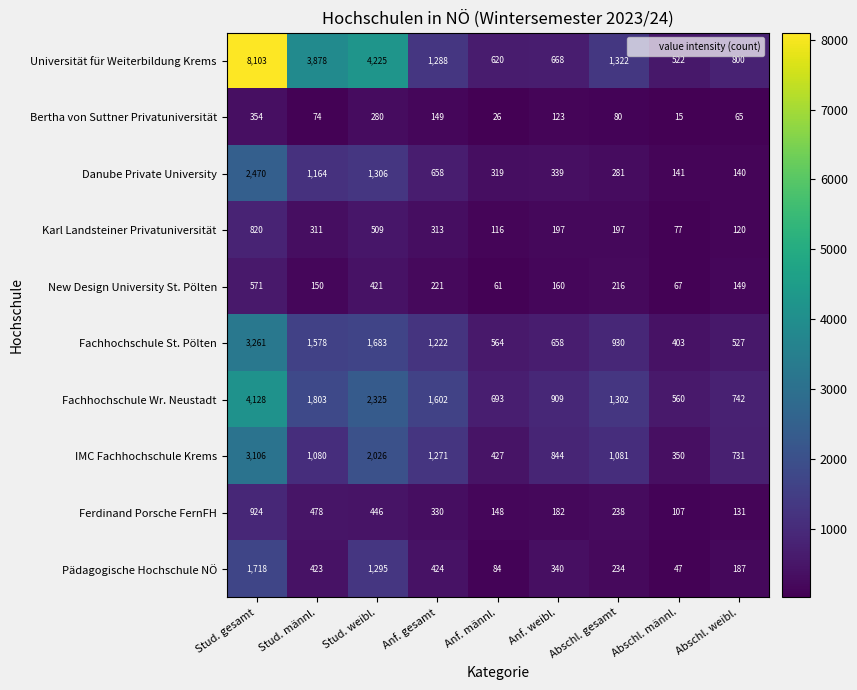

At which category is the sum across all series the highest?

Stud. gesamt